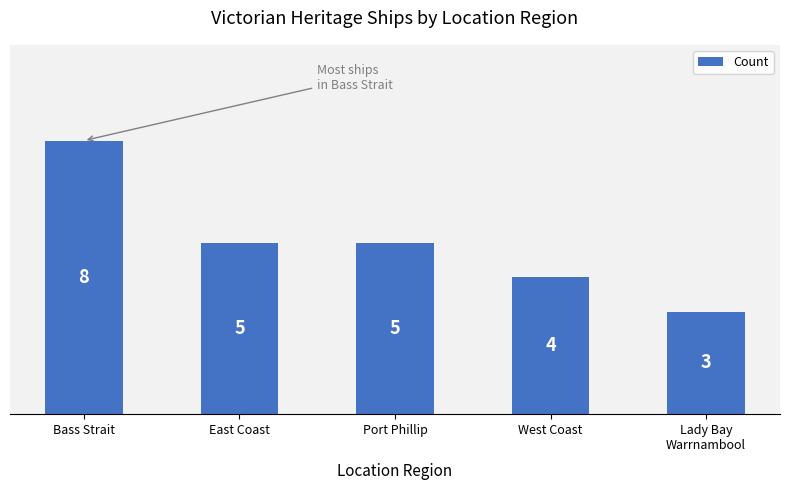

What is the maximum value shown in the chart?

8